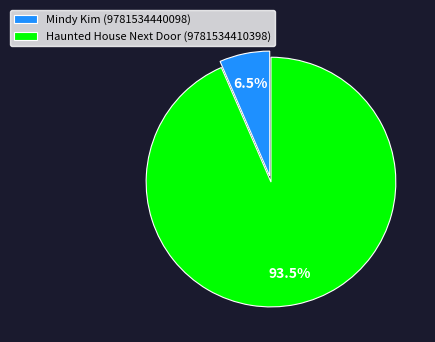

Count the number of slices in the pie.

2